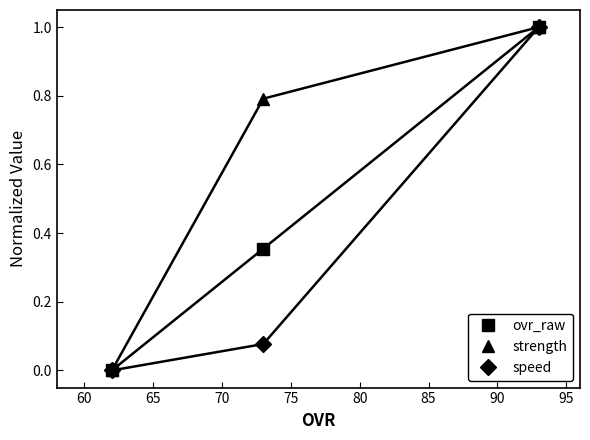

What is the maximum value for ovr_raw?

1.0